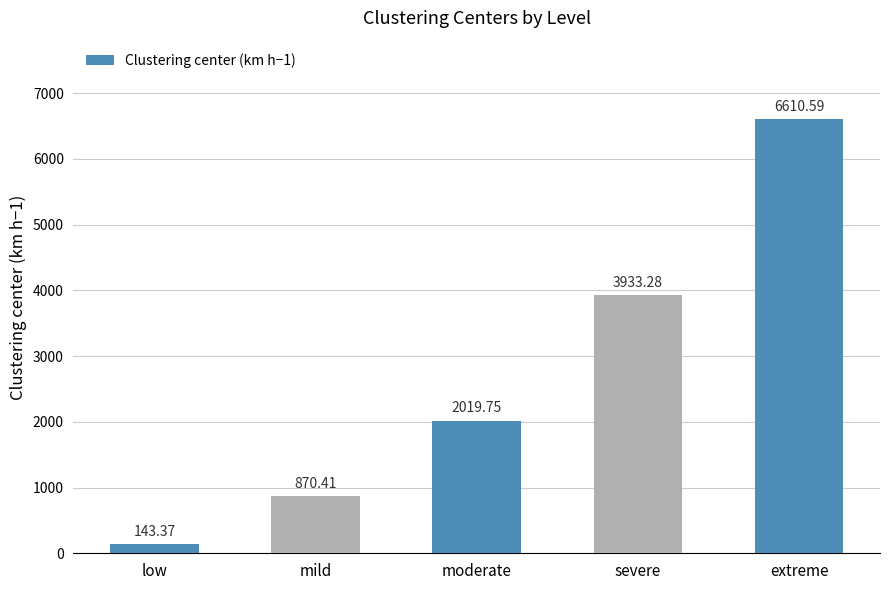

Are the bars horizontal?

No